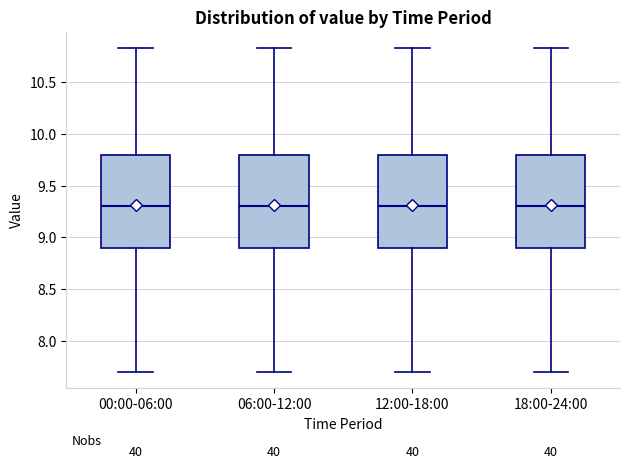

Where is the lower edge of the box for 00:00-06:00 on the y-axis? The values are not printed on the chart, so give them approximately, as read against the axis.

8.90